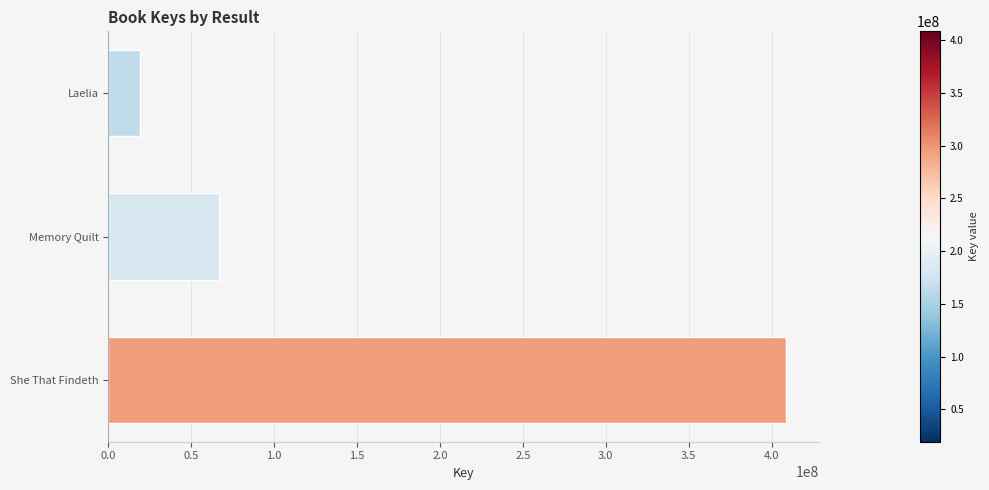

At which label is the value closest to 213827961?

Memory Quilt